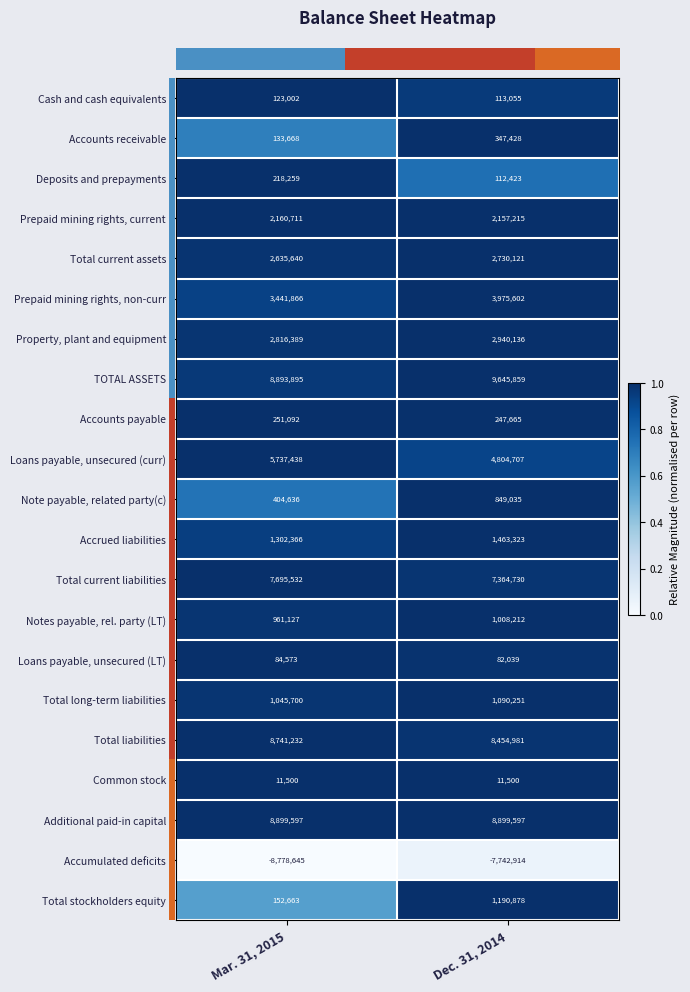

At which label is Total long-term liabilities closest to 1067975?

Mar. 31, 2015